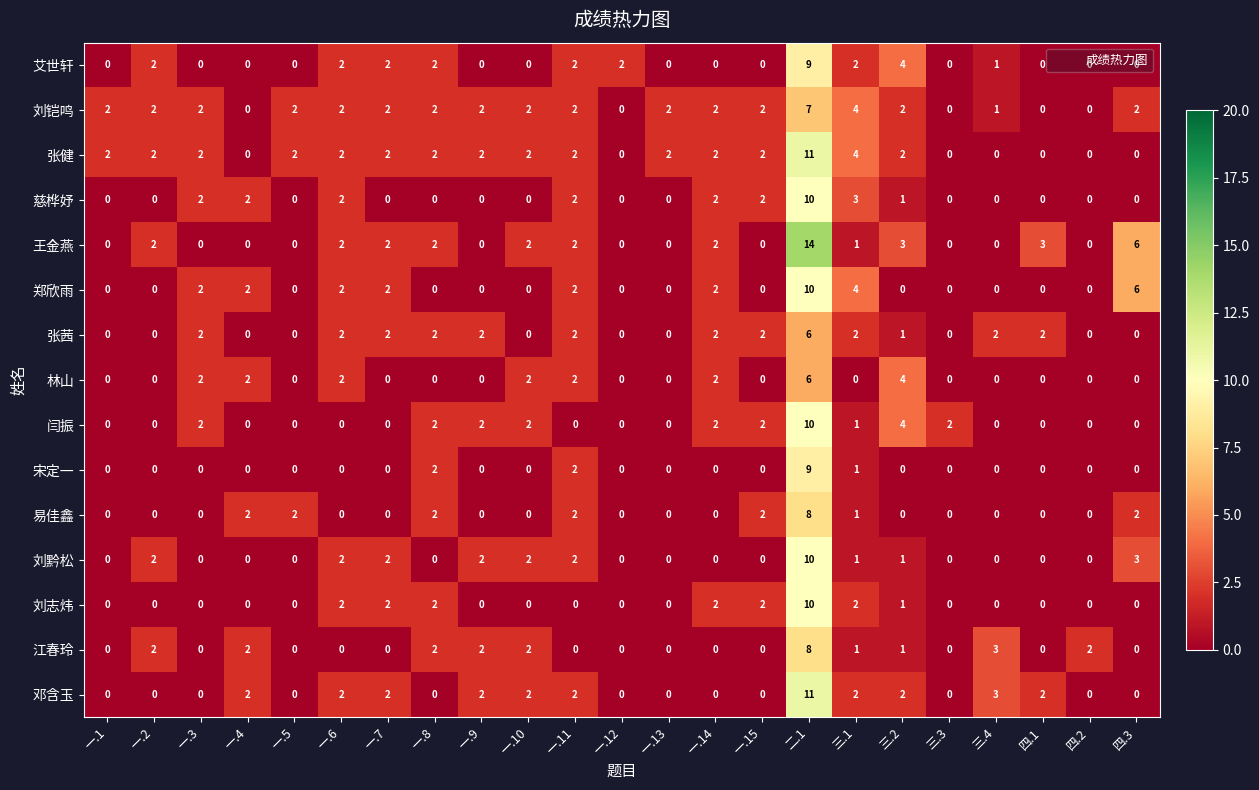

What is the difference between the highest and lowest values at 一.12?

2